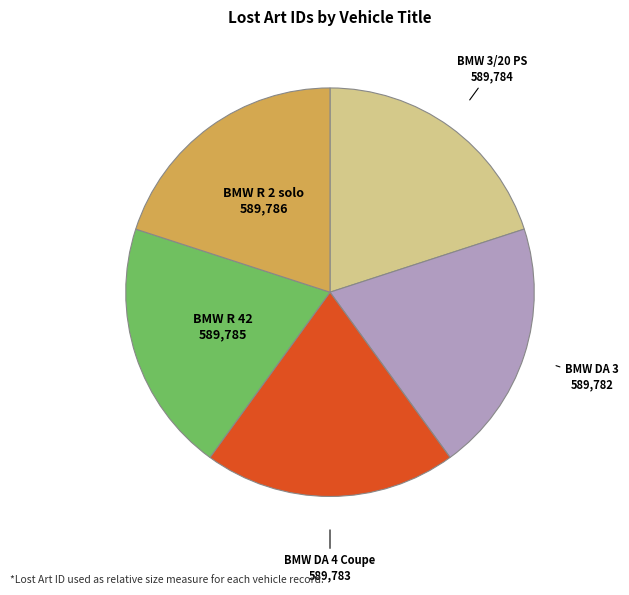

Does any single category account for the majority?

No